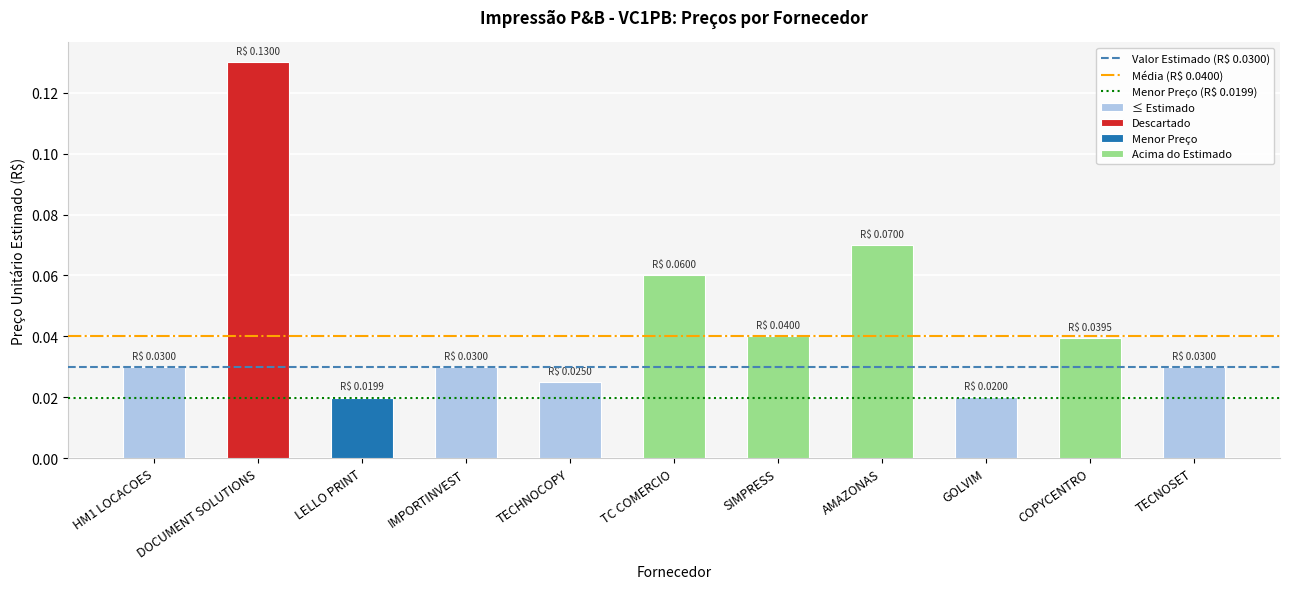

What position from the left is HM1 LOCACOES?

1